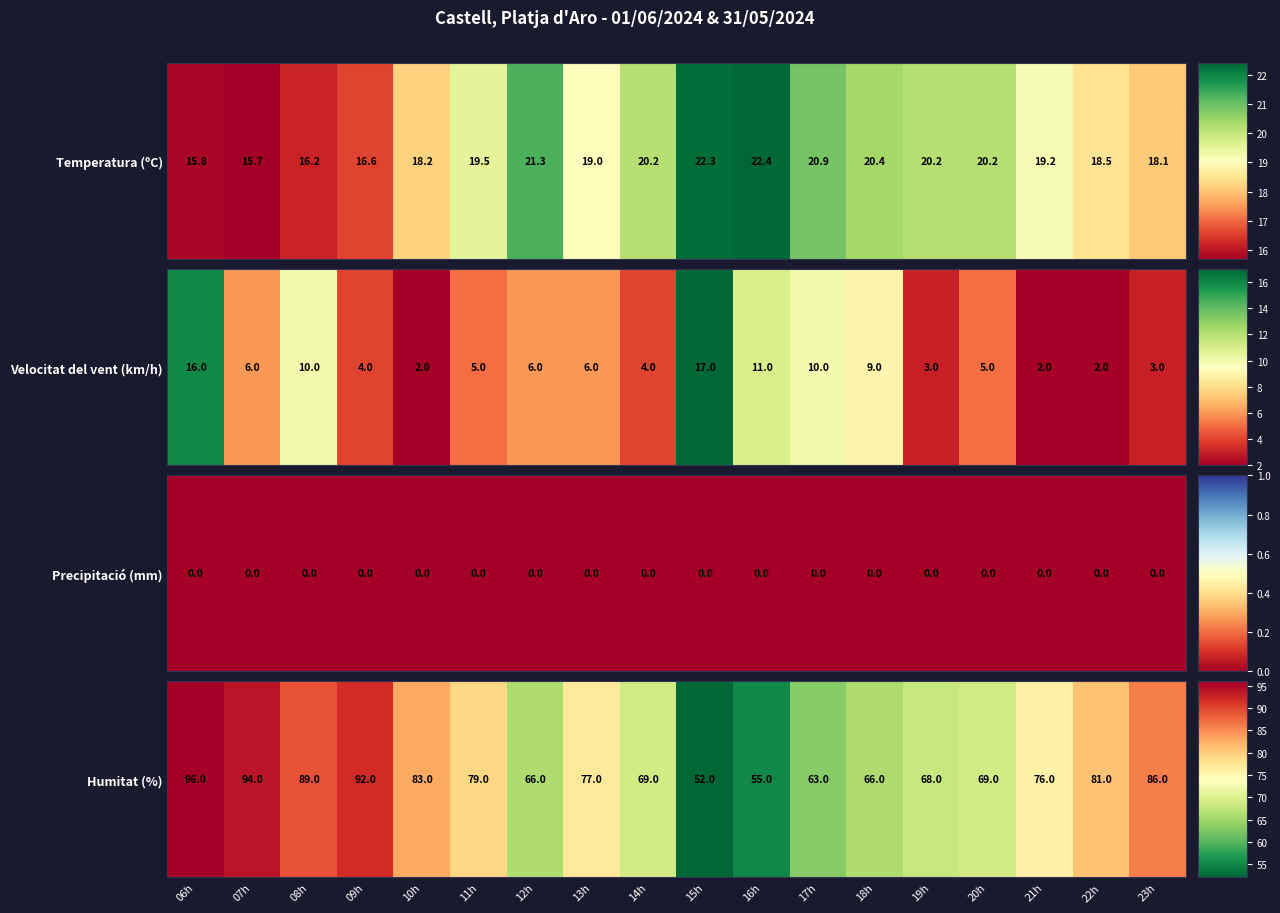

Rank the categories by value from highest to lowest.

06h, 07h, 09h, 08h, 23h, 10h, 22h, 11h, 13h, 21h, 14h, 20h, 19h, 12h, 18h, 17h, 16h, 15h